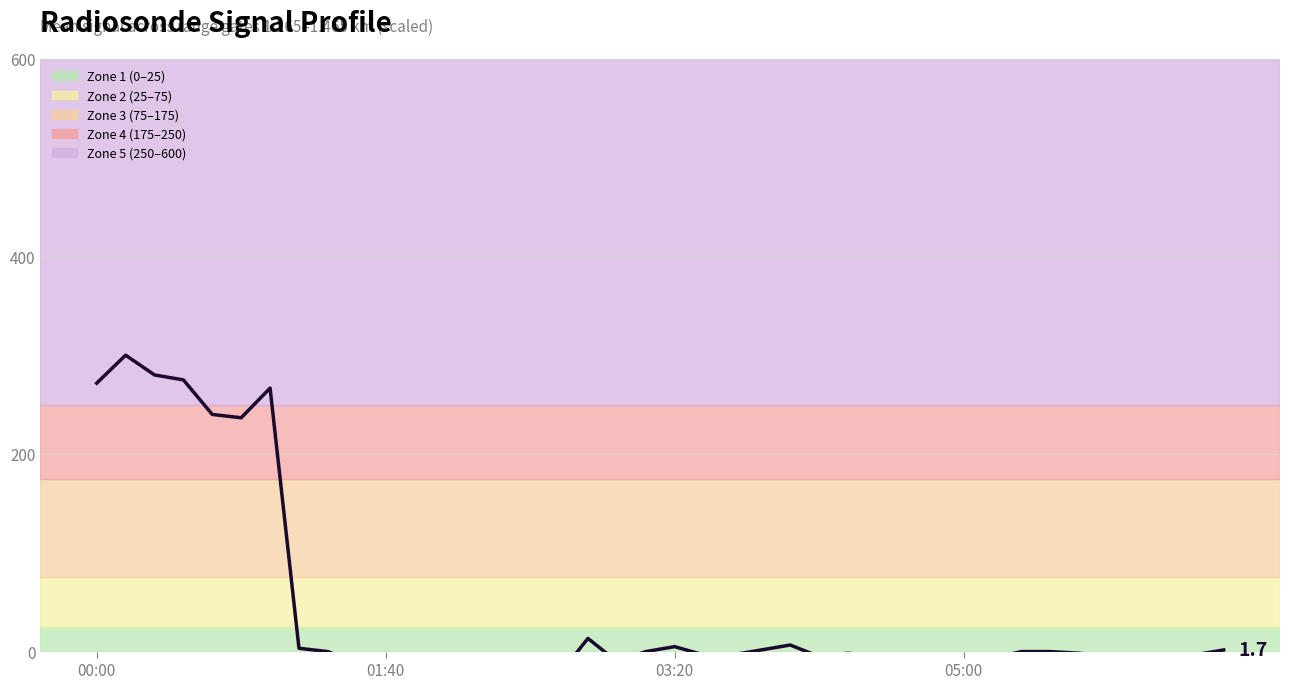

Reading left to right, transcribe all the data shown in this chart.

271.7	300.0	280.0	275.0	240.0	236.7	266.7	3.3	0.0	-11.7	-10.0	-3.3	-15.0	-5.0	-10.0	-5.0	-23.3	13.3	-10.0	0.0	5.0	-3.3	-3.3	1.7	6.7	-5.0	-1.7	-5.0	-21.7	-23.3	-3.3	-6.7	-0.0	0.0	-1.7	-5.0	-3.3	-6.7	-3.3	1.7